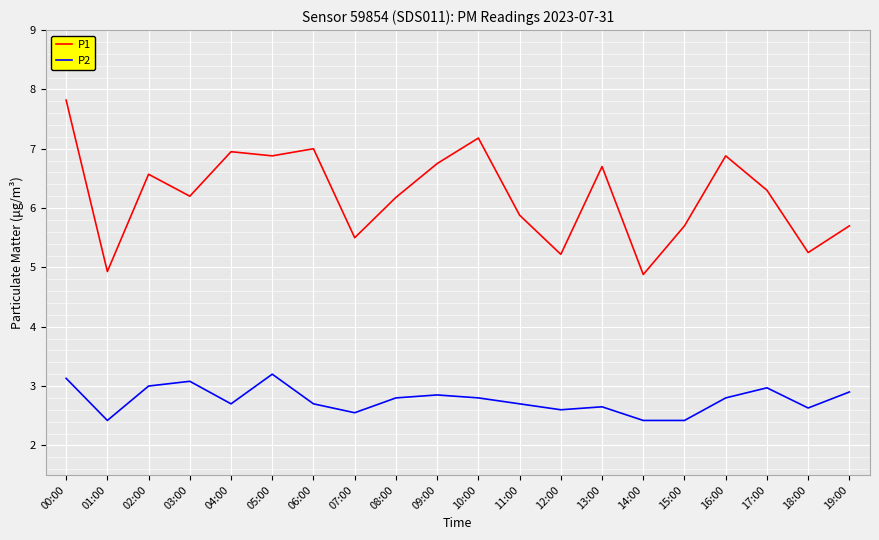

Which series changed the most between 05:00 and 15:00?

P1